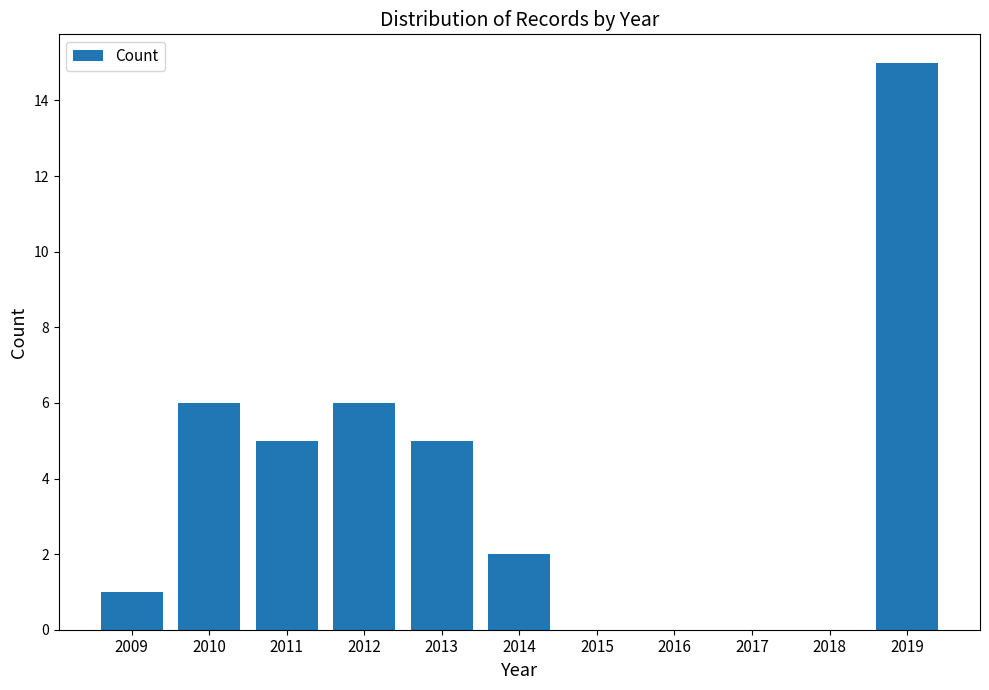

Reading right to left, transcribe all the data shown in this chart.

2019=15	2018=0	2017=0	2016=0	2015=0	2014=2	2013=5	2012=6	2011=5	2010=6	2009=1